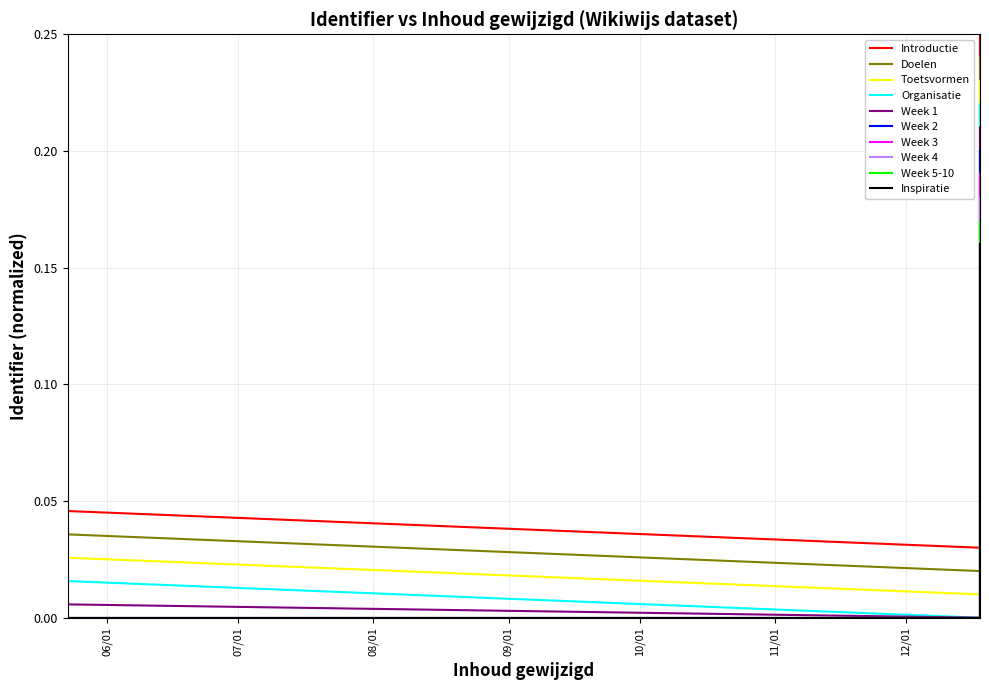

At which category does the chart reach its minimum across all series?

2017-05-23